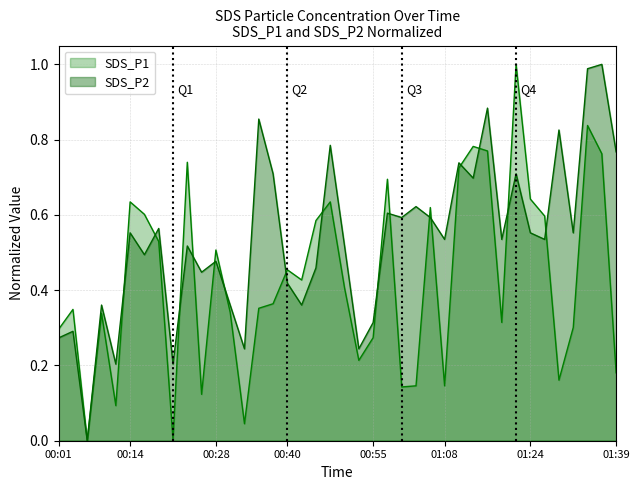

The value of SDS_P2 at 01:26 is 0.5. True or false?

True